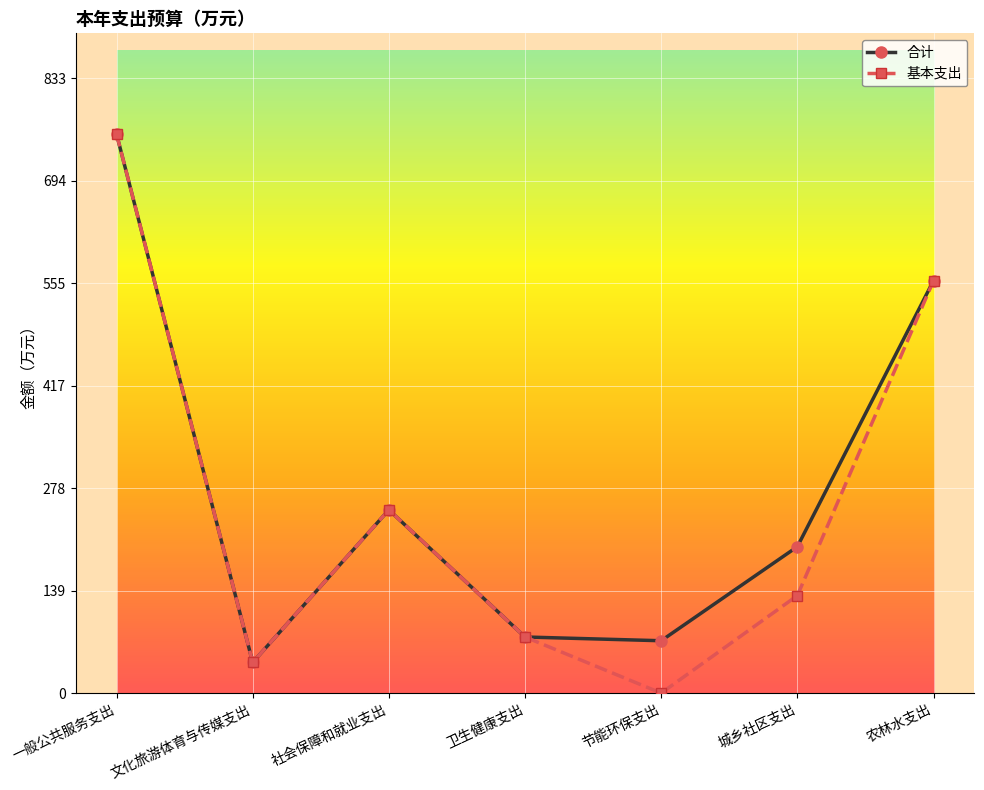

What are all the series names shown in the legend?

合计, 基本支出